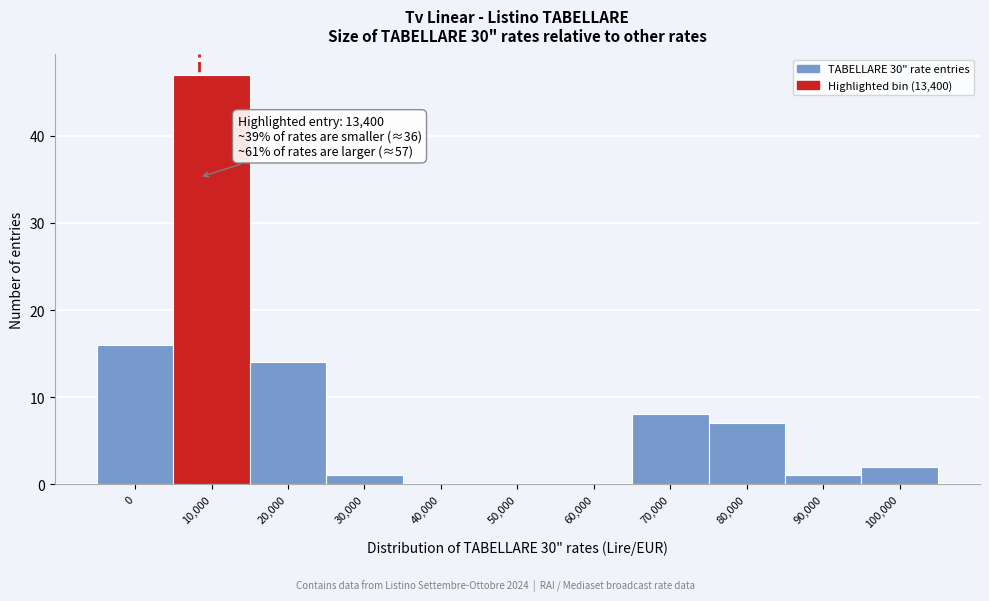

Reading left to right, transcribe all the data shown in this chart.

0=16	10,000=47	20,000=14	30,000=1	40,000=0	50,000=0	60,000=0	70,000=8	80,000=7	90,000=1	100,000=2